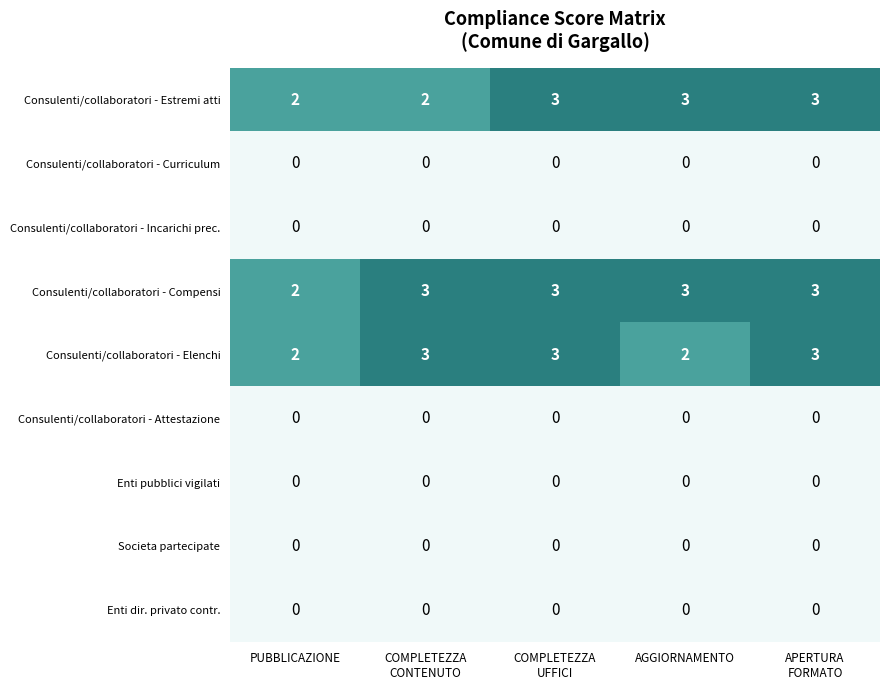

Count the number of categories in the chart.

5